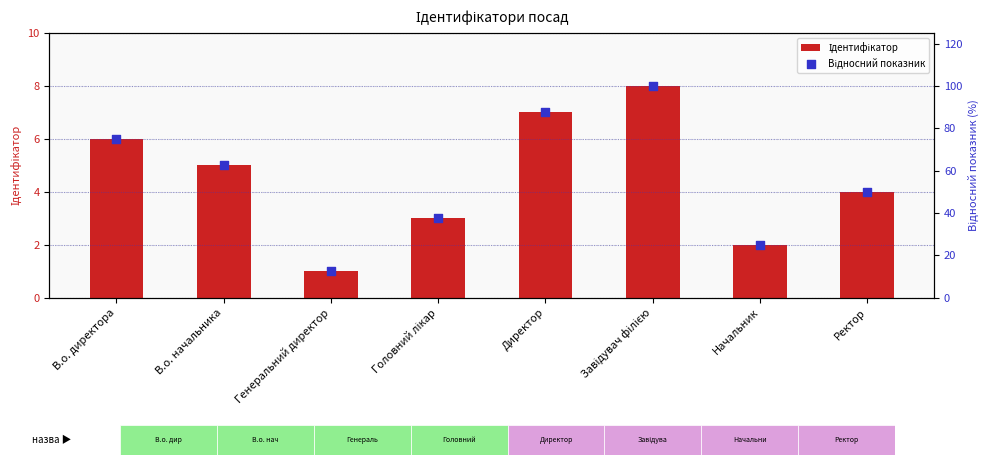

Which series contains the highest Y value?

Відносний показник